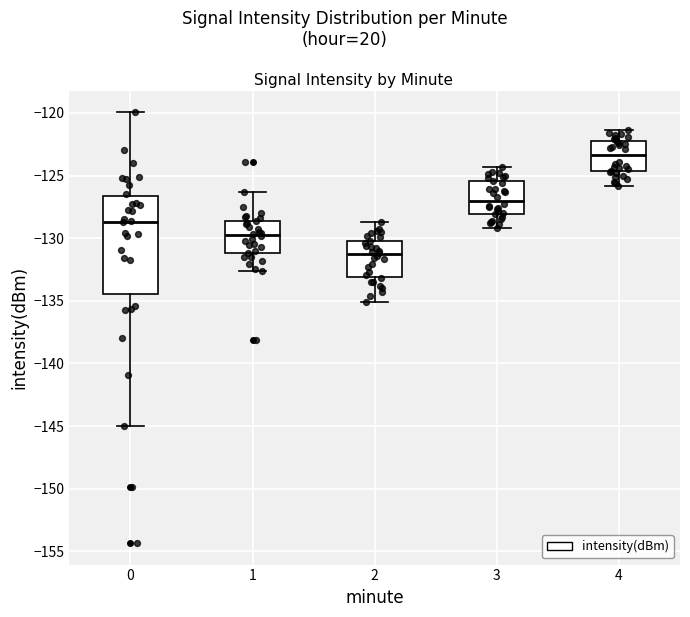

Reading left to right, read every box against the y-axis: the position of its median line, the range the box covers, and the ends of its whiskers. The values are not printed on the chart, so give them approximately, as read against the axis.

0: median -128.5, box -134.5 to -126.5, whiskers -145.0 to -120.0
1: median -129.5, box -131.0 to -128.5, whiskers -132.5 to -126.5
2: median -131.5, box -133.0 to -130.0, whiskers -135.0 to -128.5
3: median -127.0, box -128.0 to -125.5, whiskers -129.0 to -124.5
4: median -123.5, box -124.5 to -122.0, whiskers -126.0 to -121.5